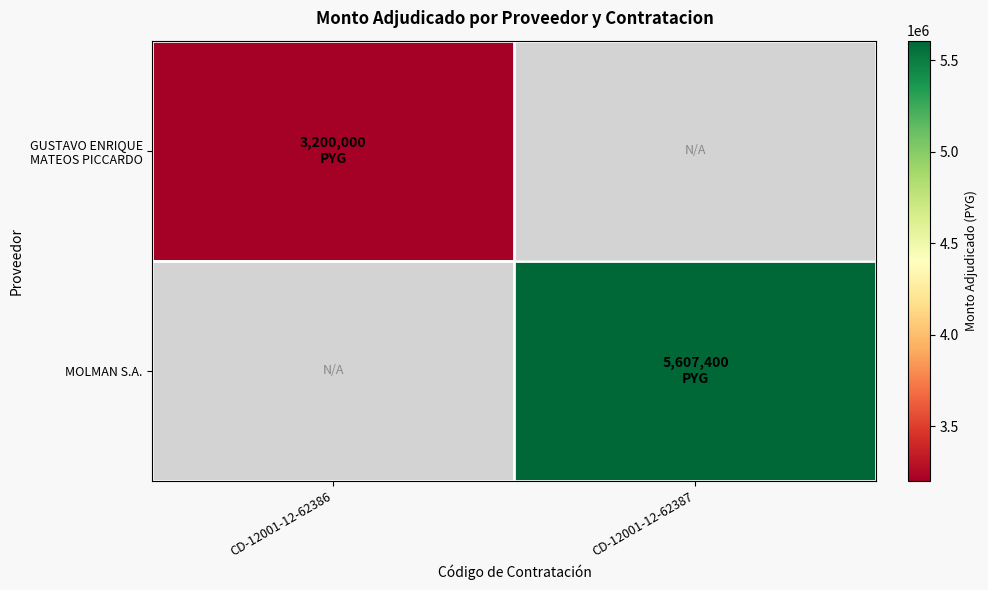

How many series are shown in this chart?

2